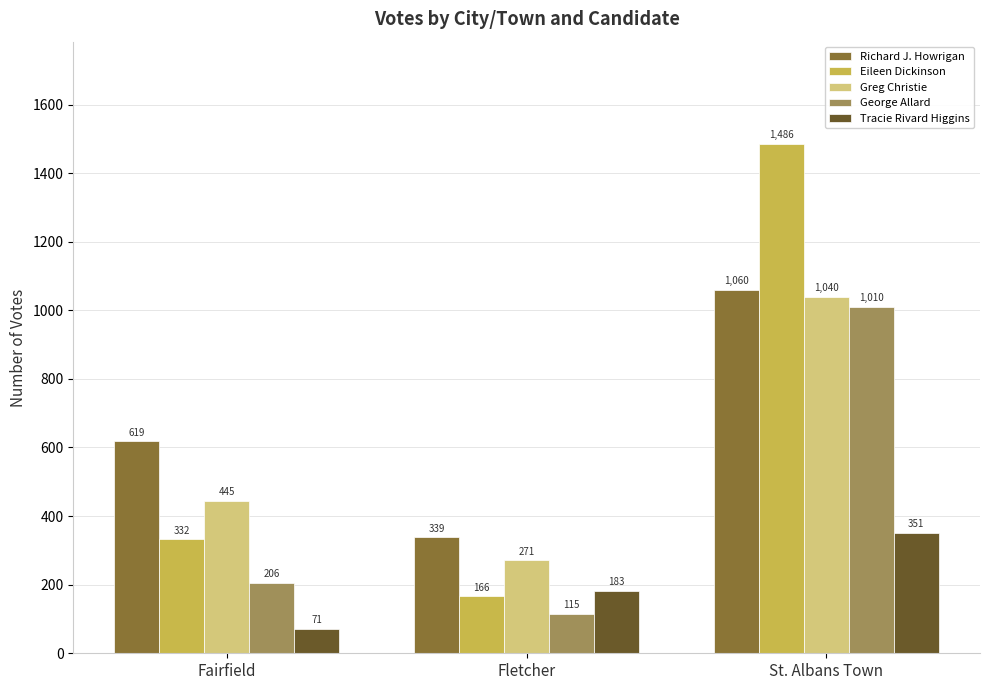

Rank the series at Fletcher from lowest to highest value.

George Allard, Eileen Dickinson, Tracie Rivard Higgins, Greg Christie, Richard J. Howrigan